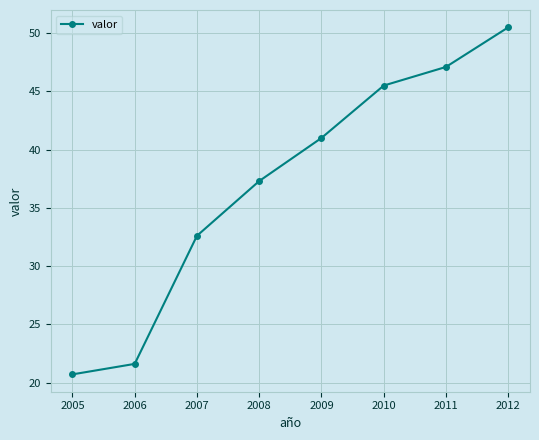

Does the chart have visible grid lines?

Yes